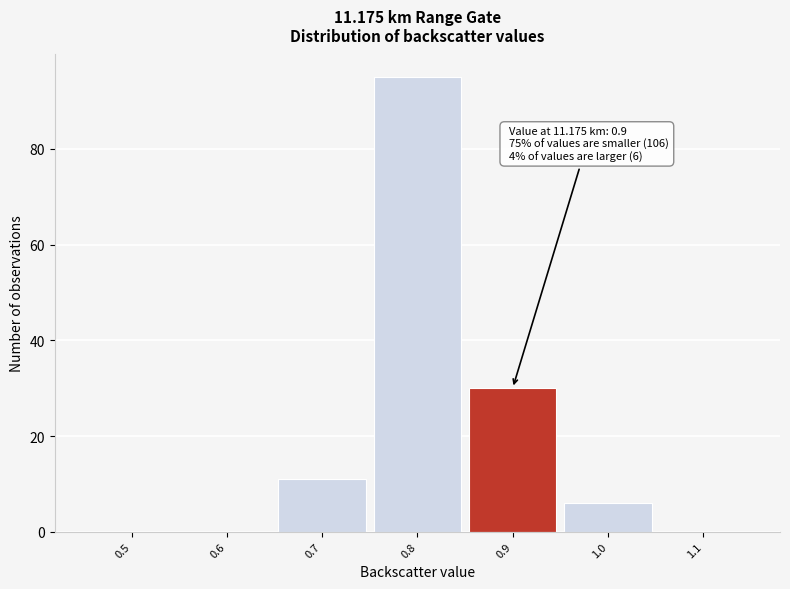

Reading left to right, extract all data points from this chart.

0.5=0	0.6=0	0.7=11	0.8=95	0.9=30	1.0=6	1.1=0